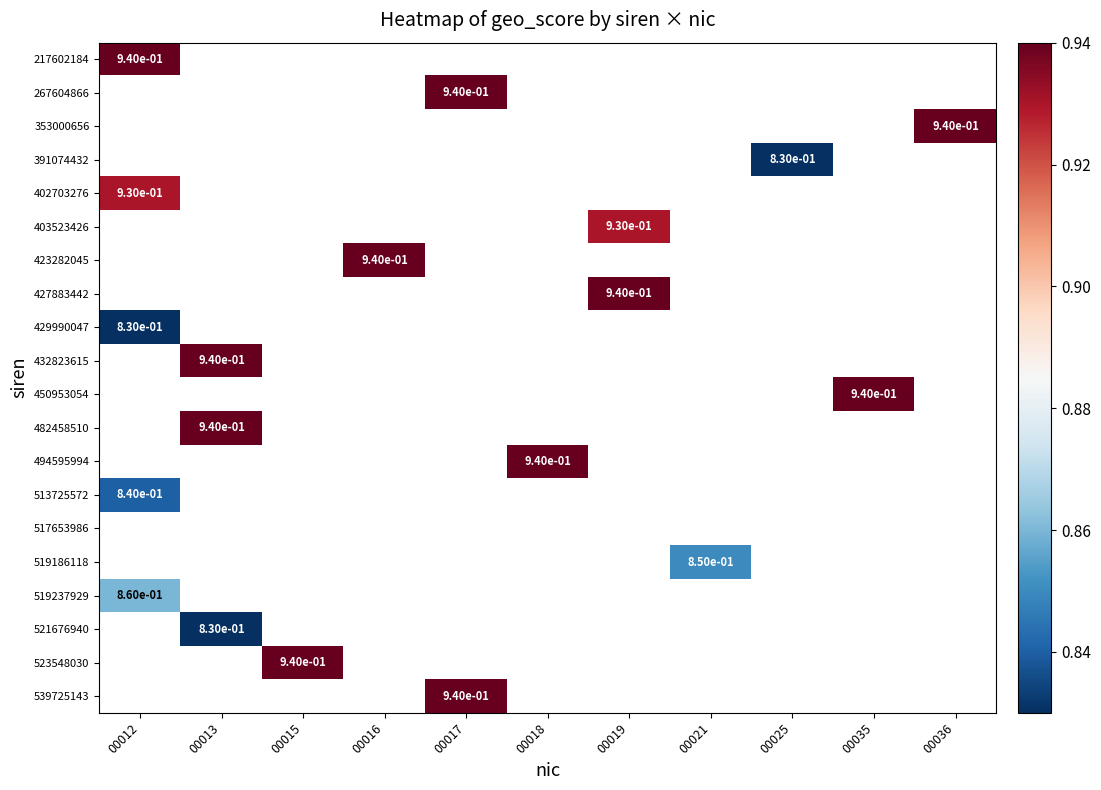

At how many categories does at least one series exceed 0?

11